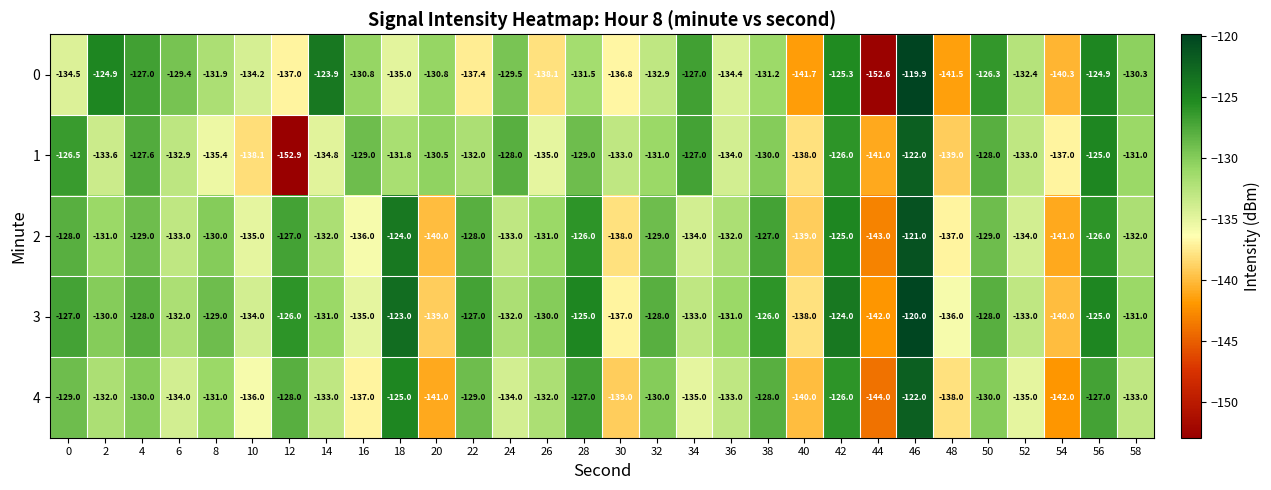

What value does the 0 series have at 26?

-138.1